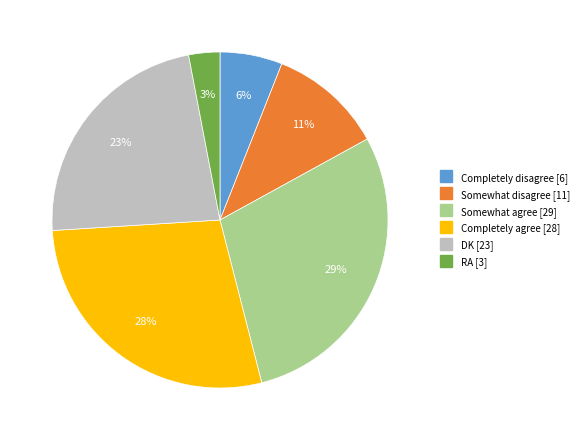

Approximately how many times larger is the value at RA compared to DK?

0.1